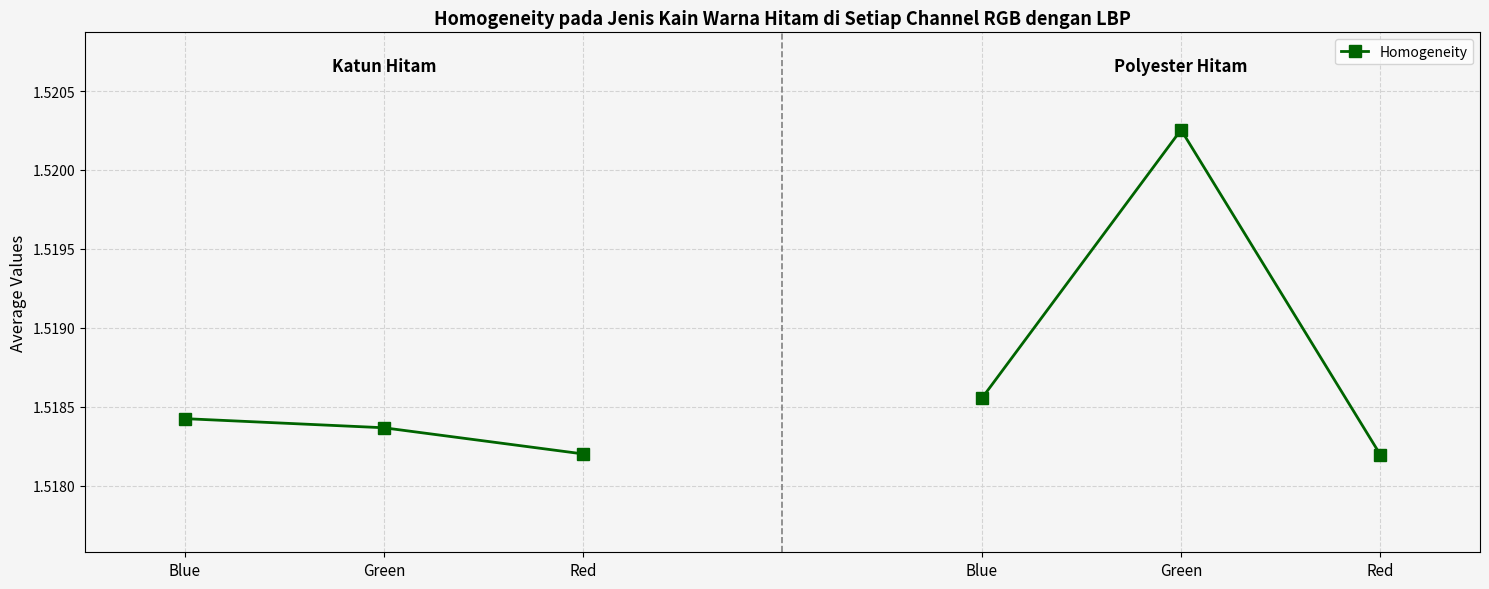

True or false: the data shows 2.7 at Blue.

False